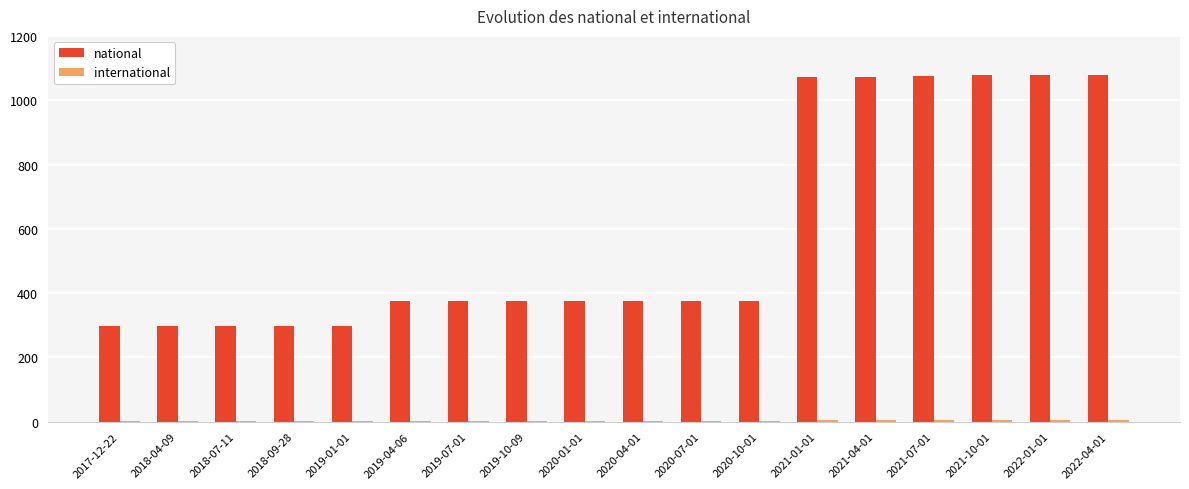

Between 2017-12-22 and 2022-01-01, which series saw the biggest shift?

national